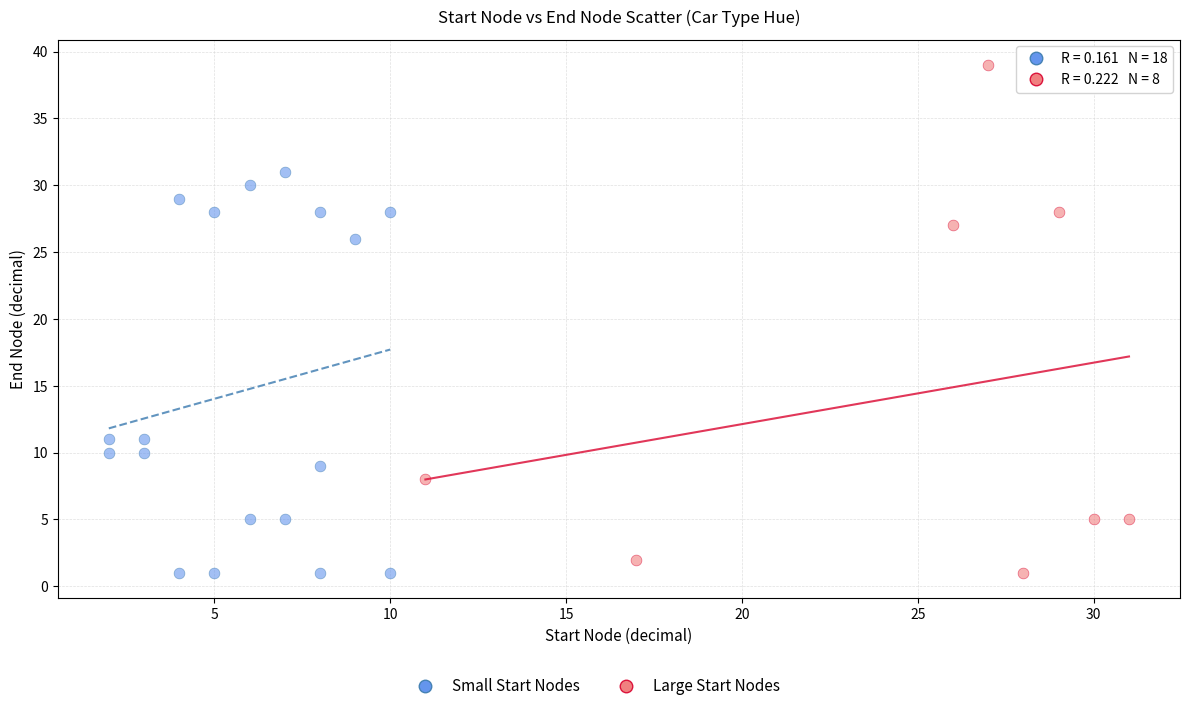

Which series has the largest Y range (max minus min)?

Large Start Nodes